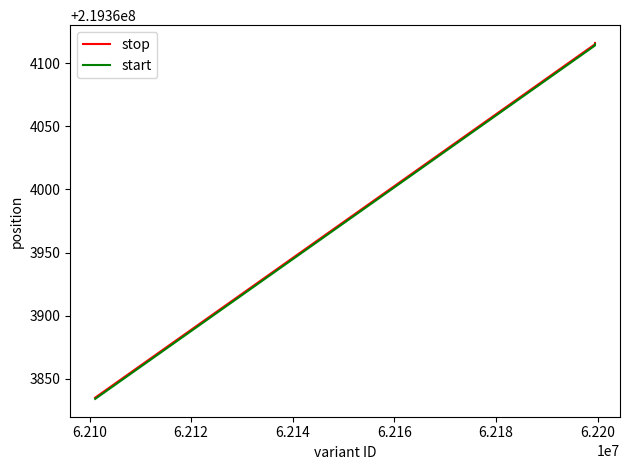

What is the lowest value of the stop series?

219363835